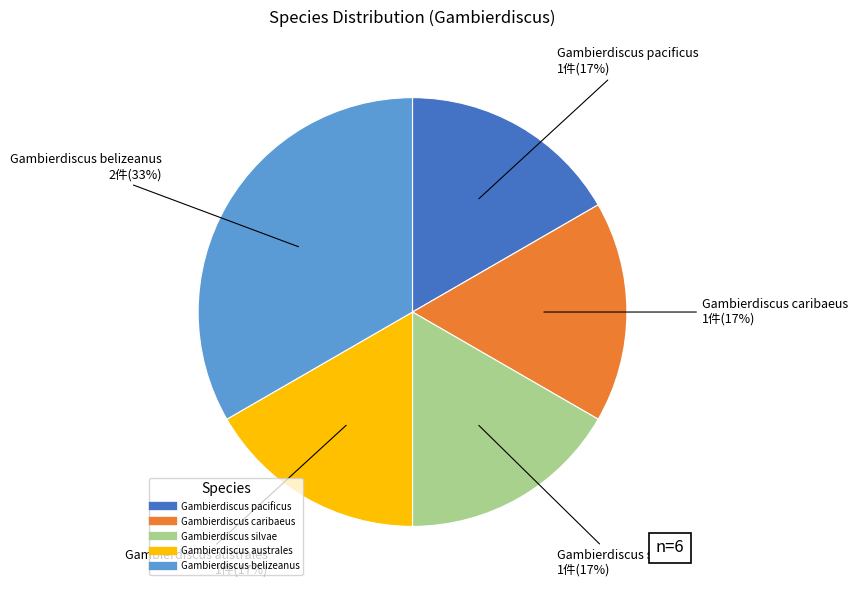

What percentage is the Gambierdiscus australes slice, to the nearest percent?

17%